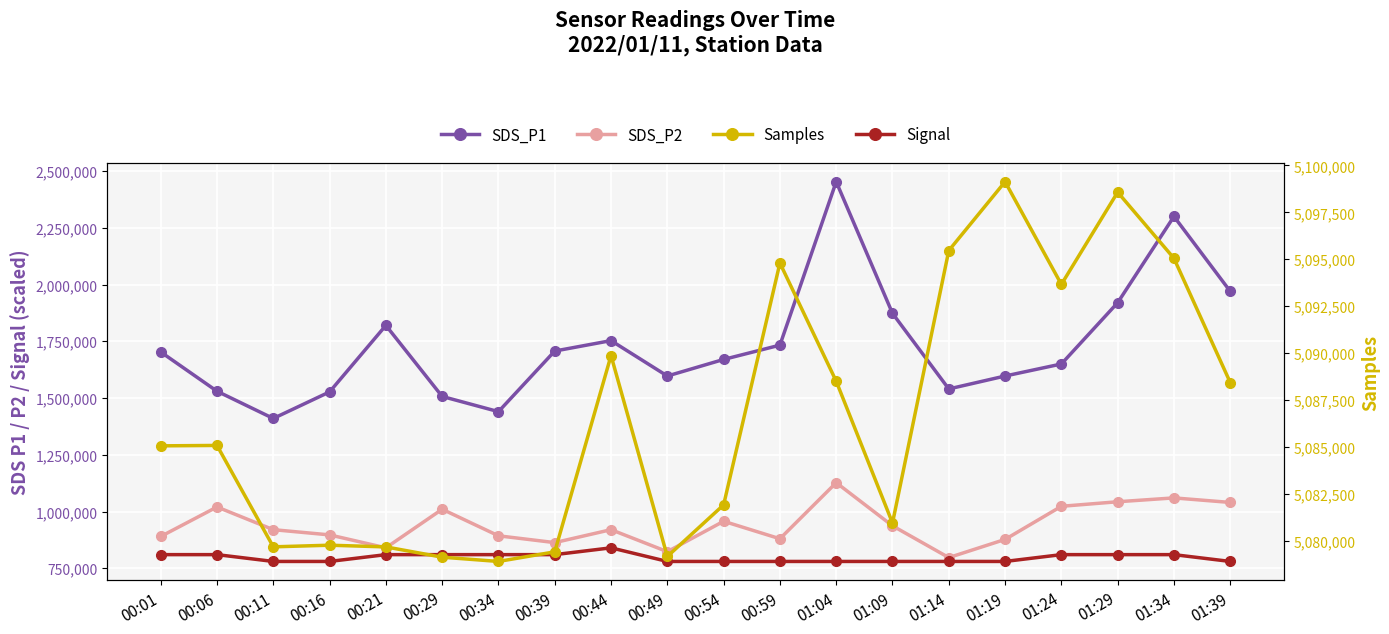

Is this an area chart (filled region under the line)?

No